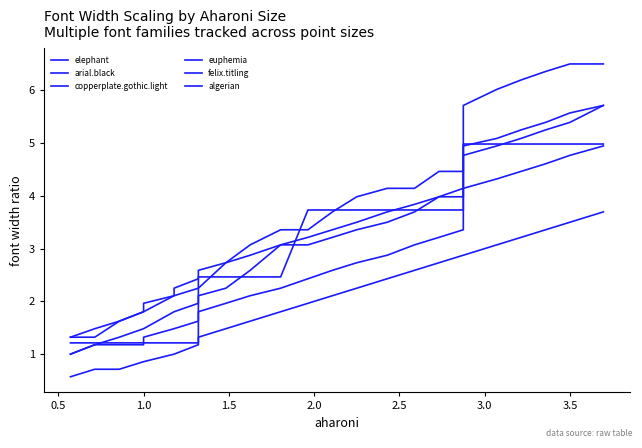

Which series has the largest total across all categories?

copperplate.gothic.light